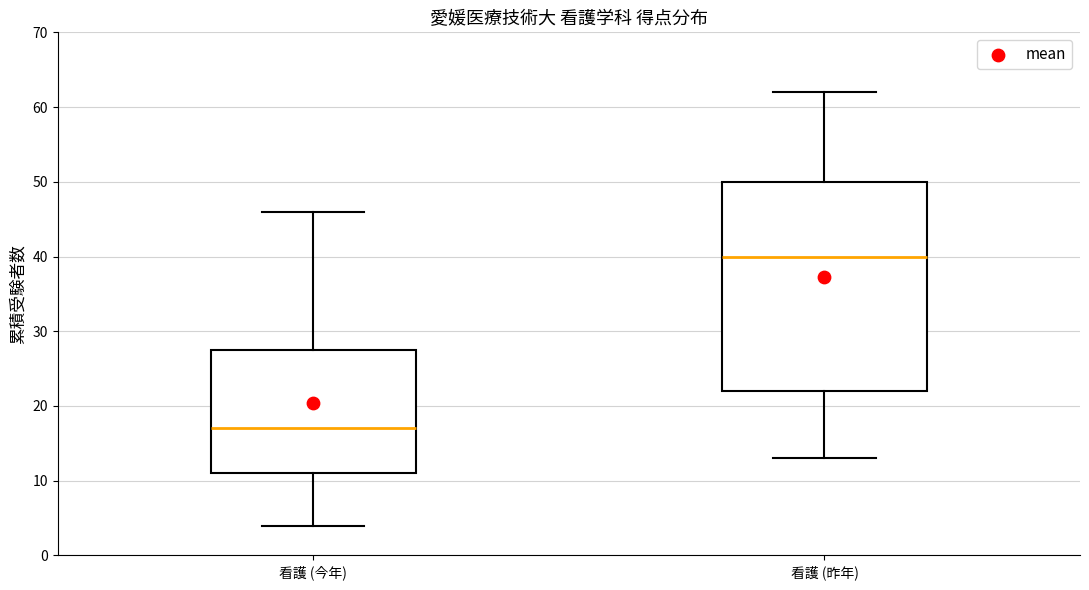

Which box's median line is the lowest?

看護 (今年)